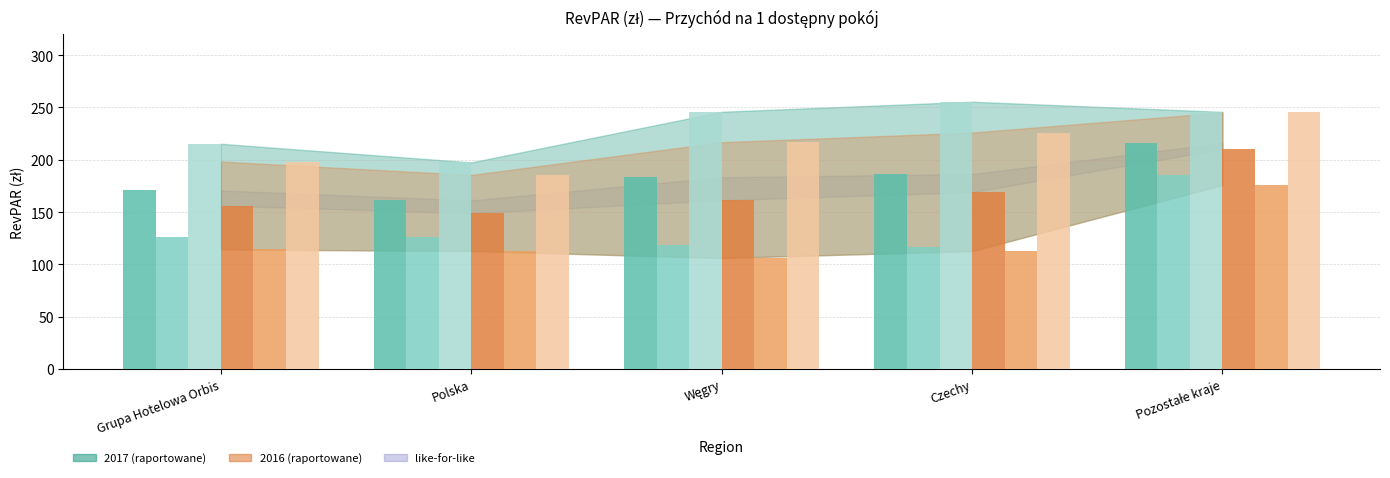

What is the difference between the highest and lowest values at Polska?

84.7